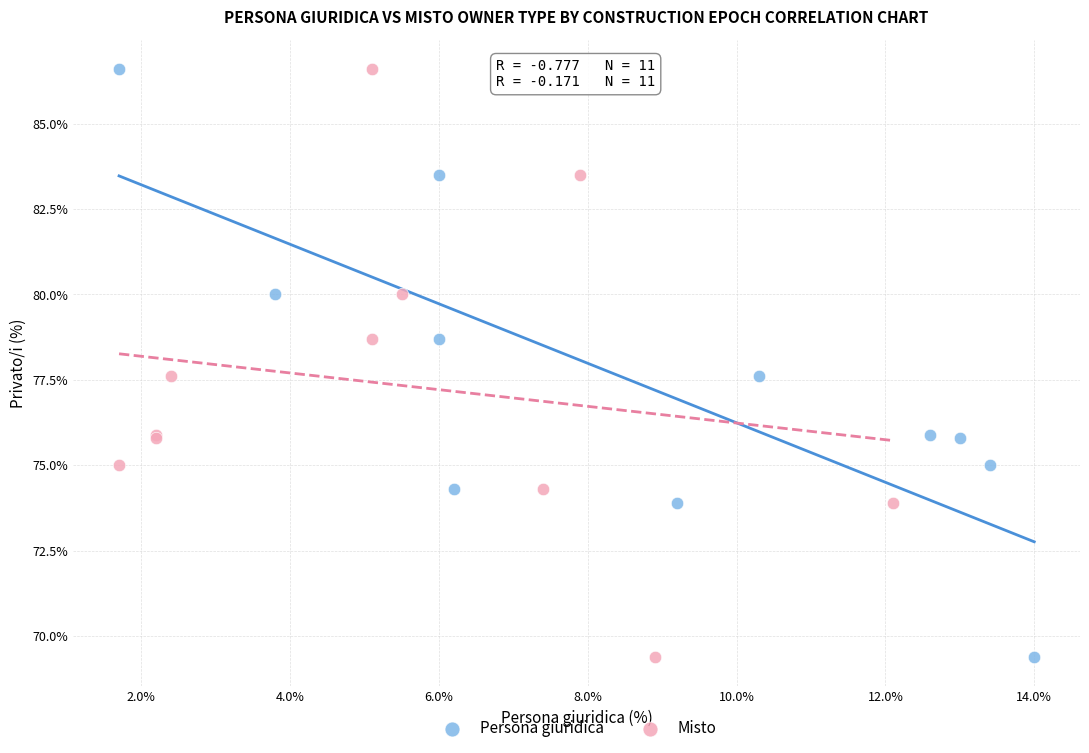

What are all the series names shown in the legend?

Persona giuridica, Misto